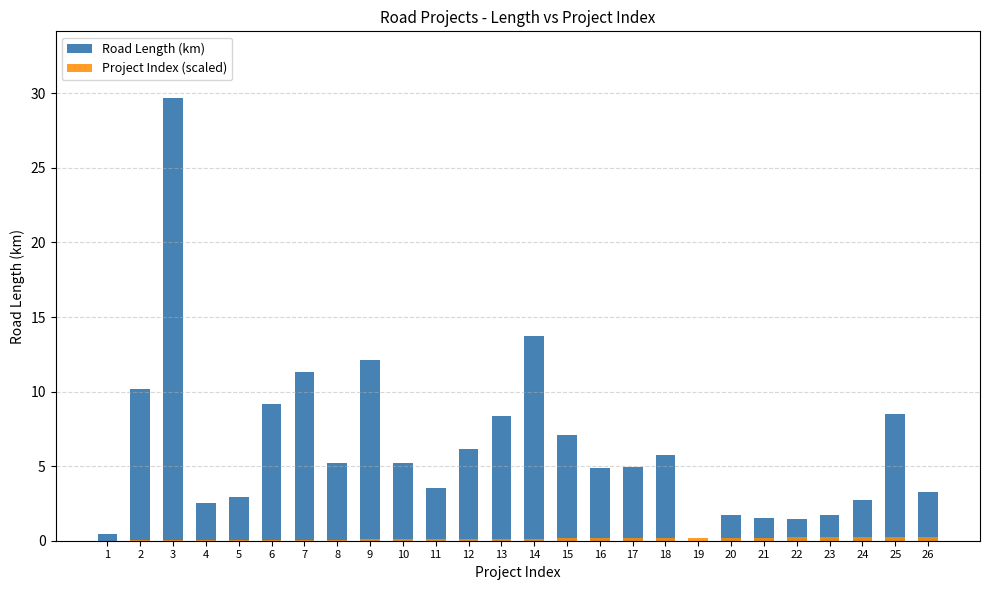

What are all the series names shown in the legend?

Road Length (km), Project Index (scaled)